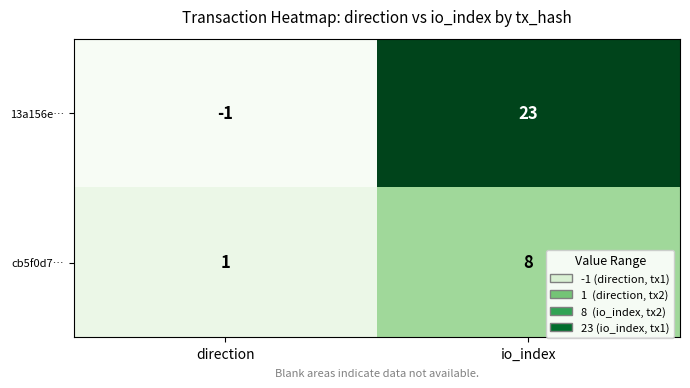

What is the greatest value displayed?

23